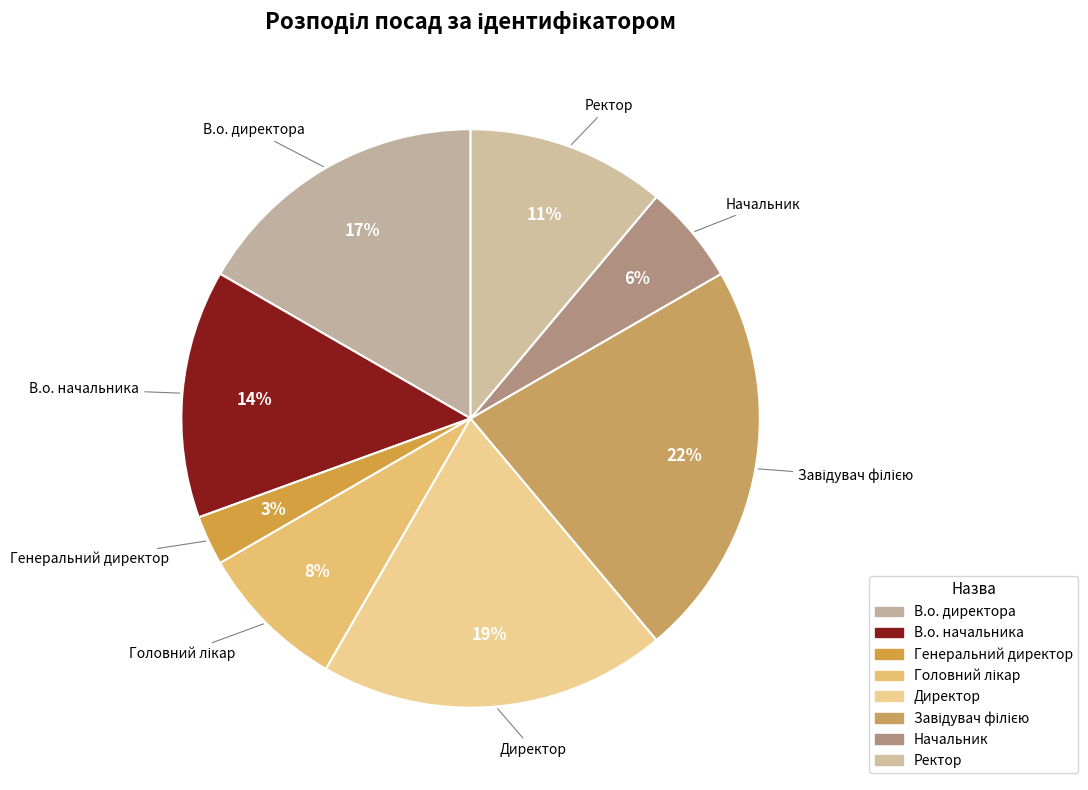

What percentage is the Ректор slice, to the nearest percent?

11%